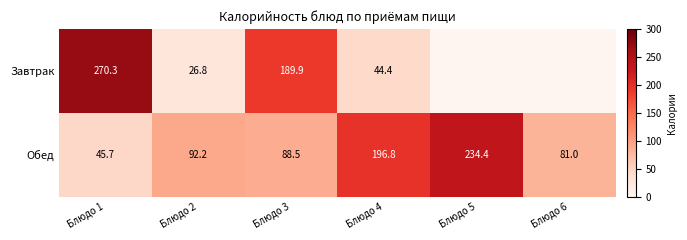

How many data points in Обед are above 92?

3